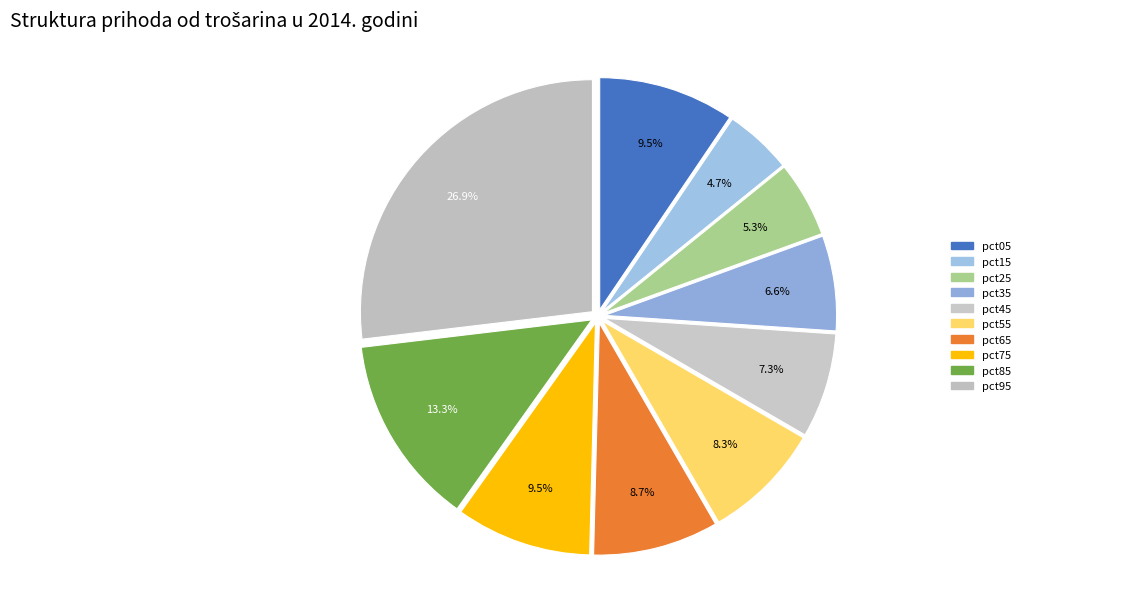

Rank the categories by value from highest to lowest.

pct95, pct85, pct05, pct75, pct65, pct55, pct45, pct35, pct25, pct15